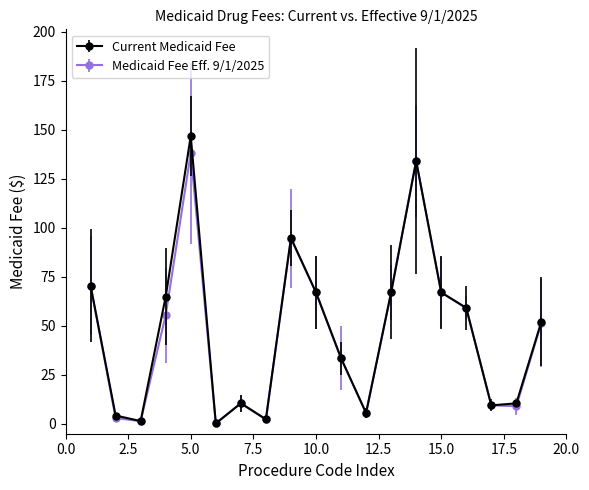

What is the maximum value for Medicaid Fee Eff. 9/1/2025?

138.1